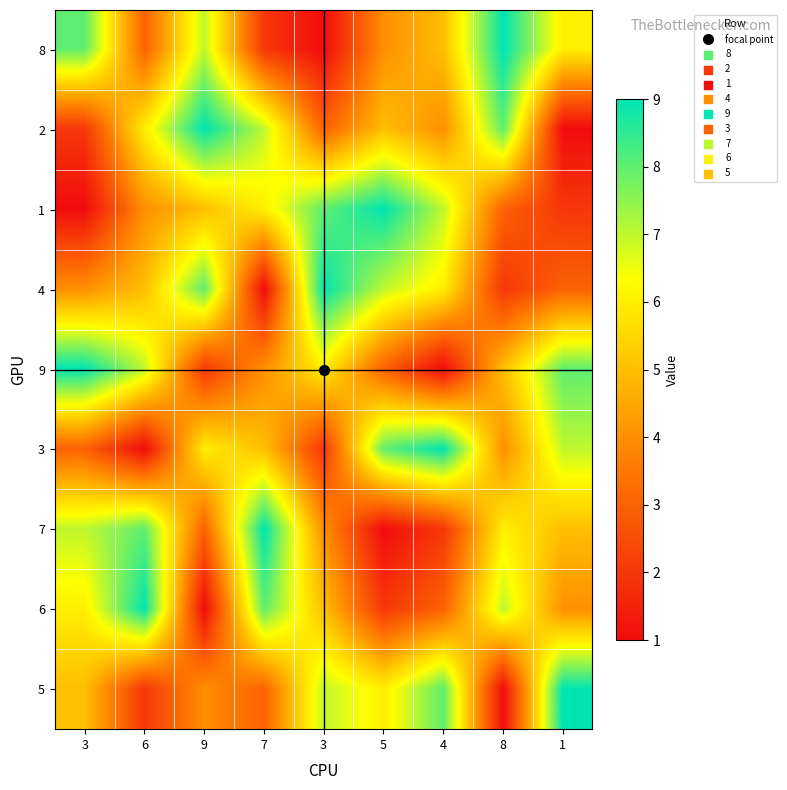

How many categories are shown in the chart?

9